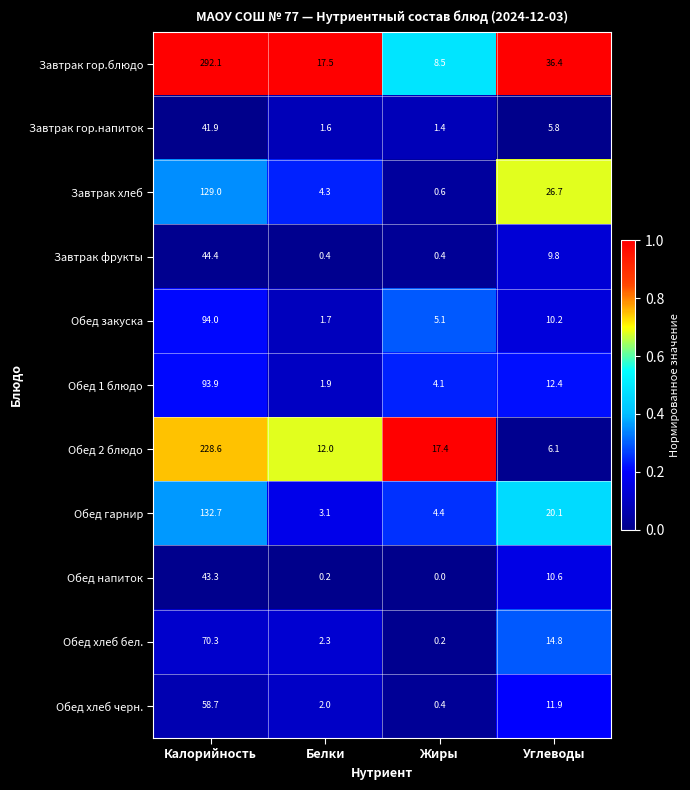

The value of Обед закуска at Калорийность is 94.0. True or false?

True